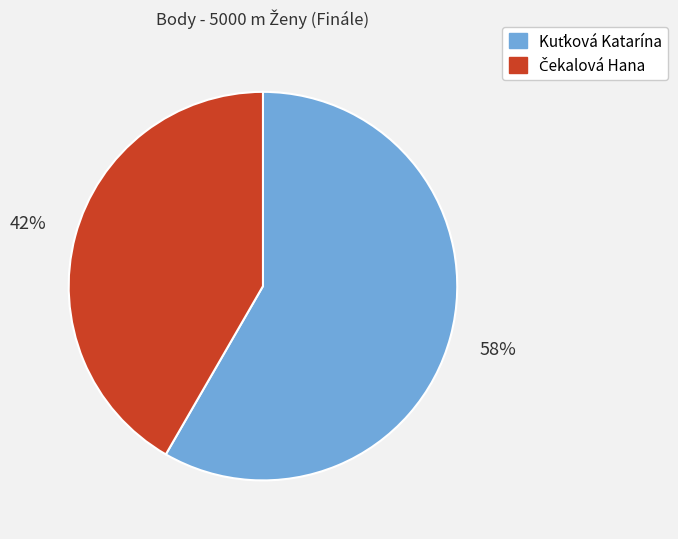

To the nearest percent, what is the average slice percentage?

50%